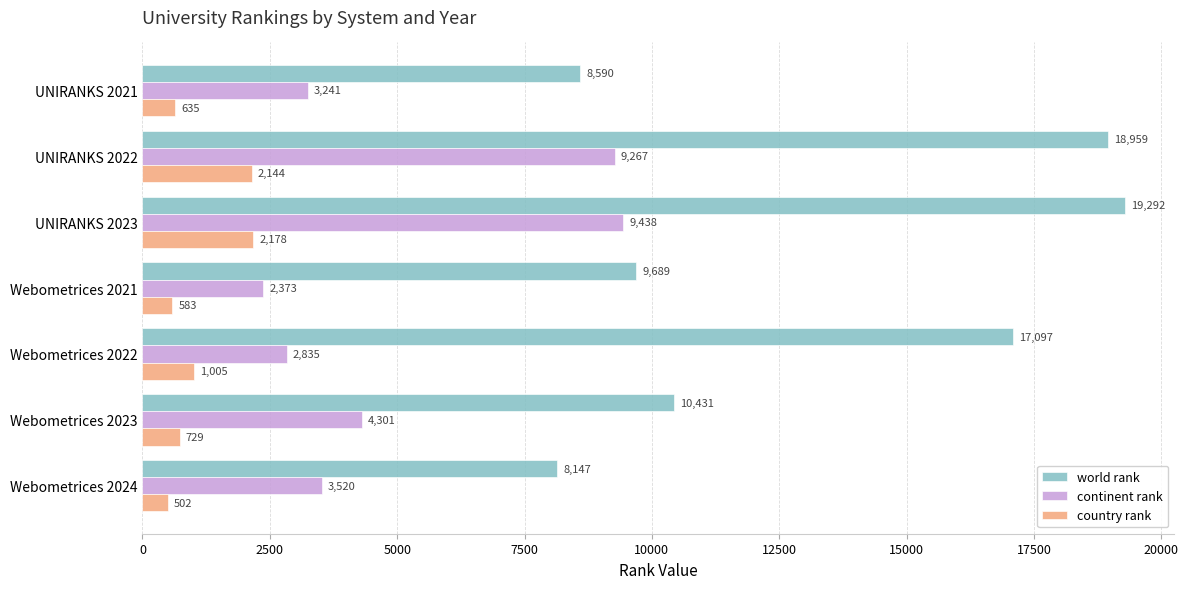

What is the average value of the world rank series?

13172